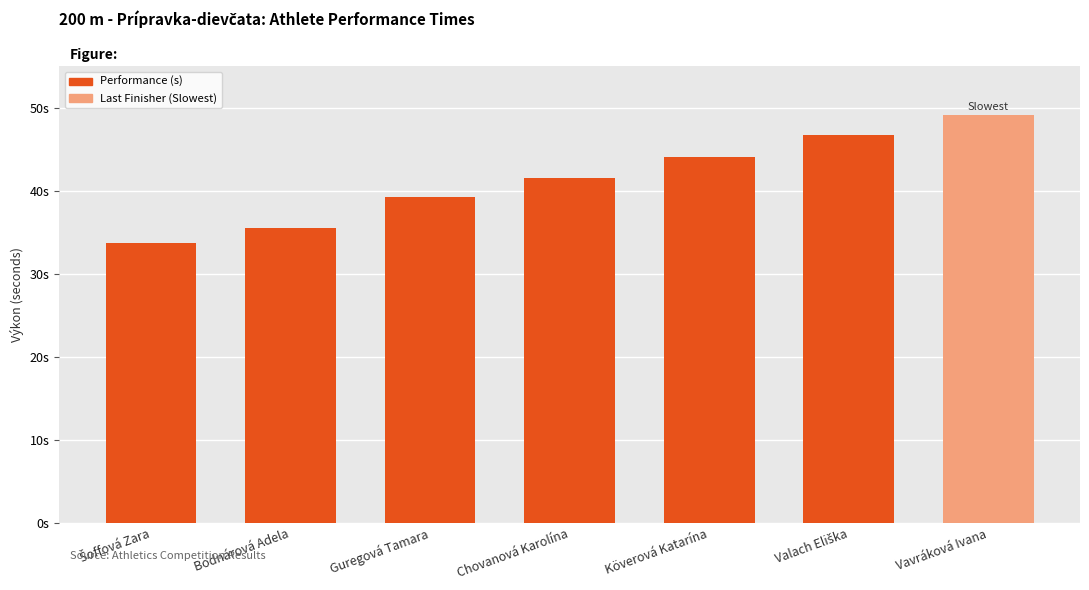

What is the smallest value displayed?

33.7